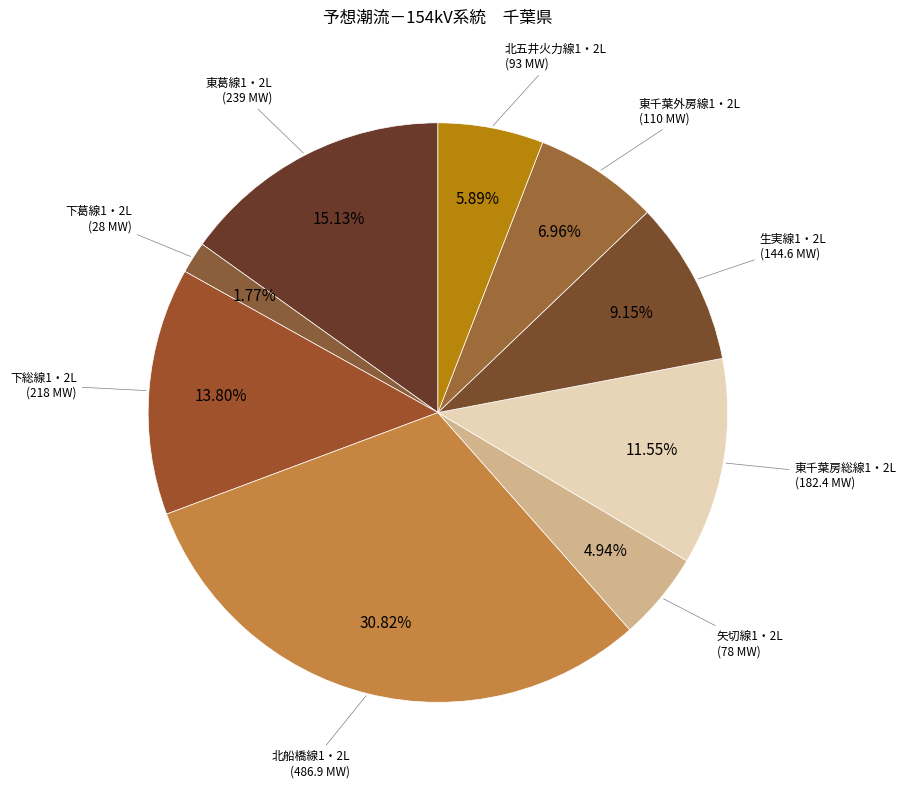

The 下総線1・2L slice represents 14% of the pie. True or false?

True